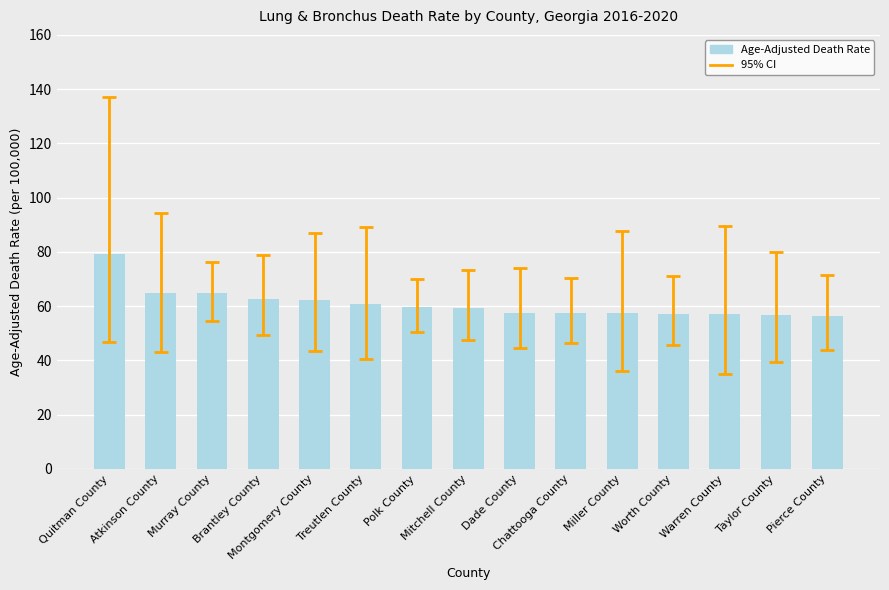

Approximately how many times larger is the value at Murray County compared to Chattooga County?

1.1